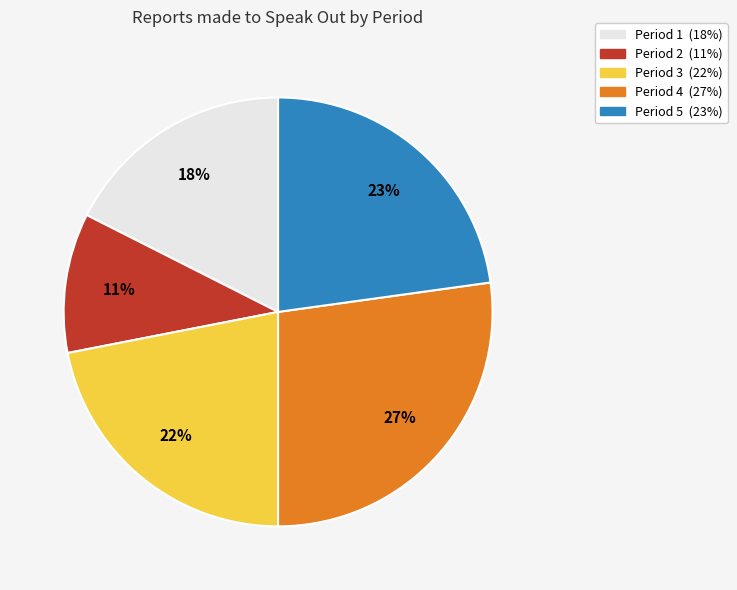

Do Period 5 and Period 1 together represent more than half of the pie?

No